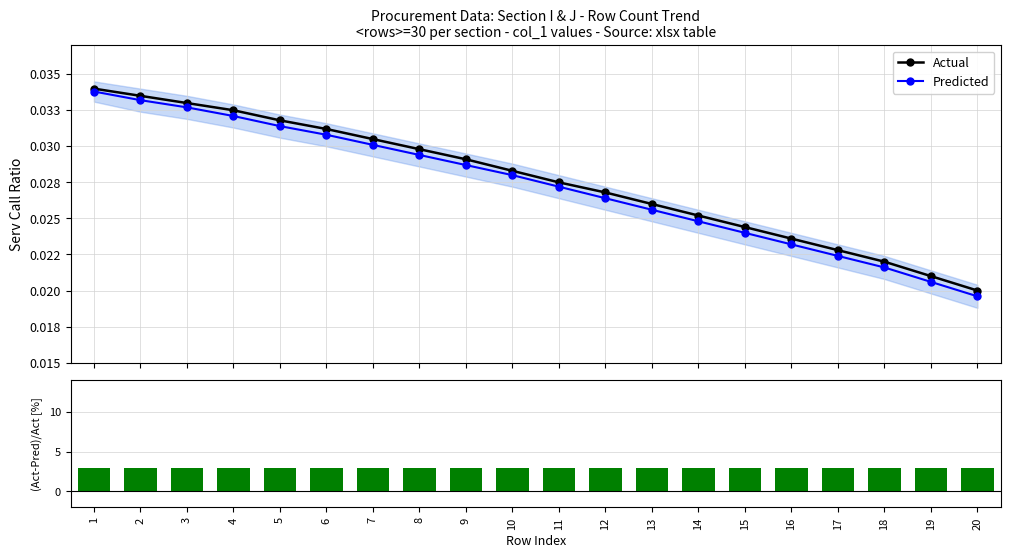

At which label does Predicted reach its peak?

1